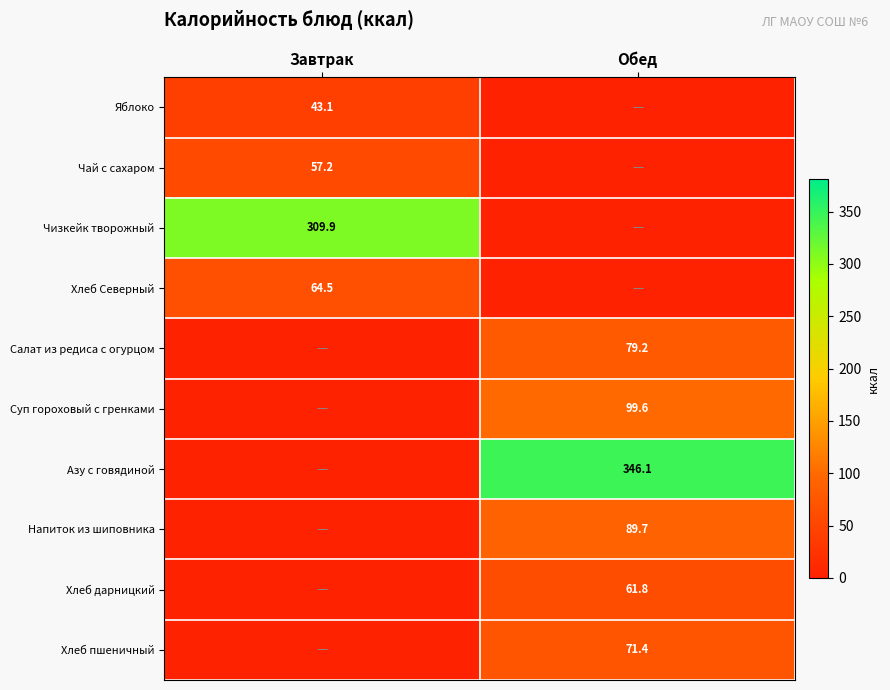

Is it true that Яблоко equals 43.1 at Завтрак?

True